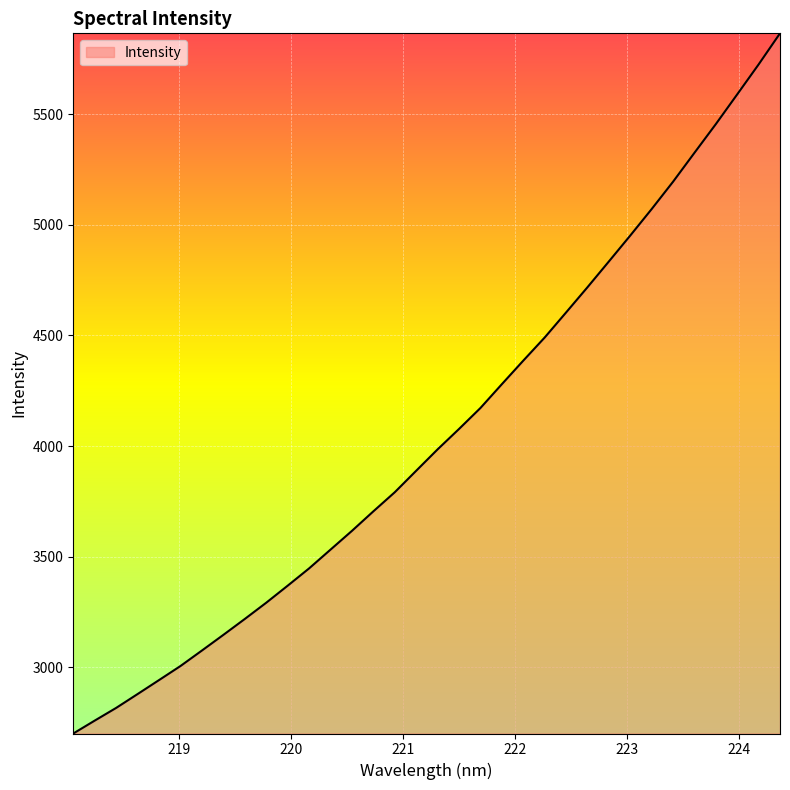

How many lines are shown in the chart?

1